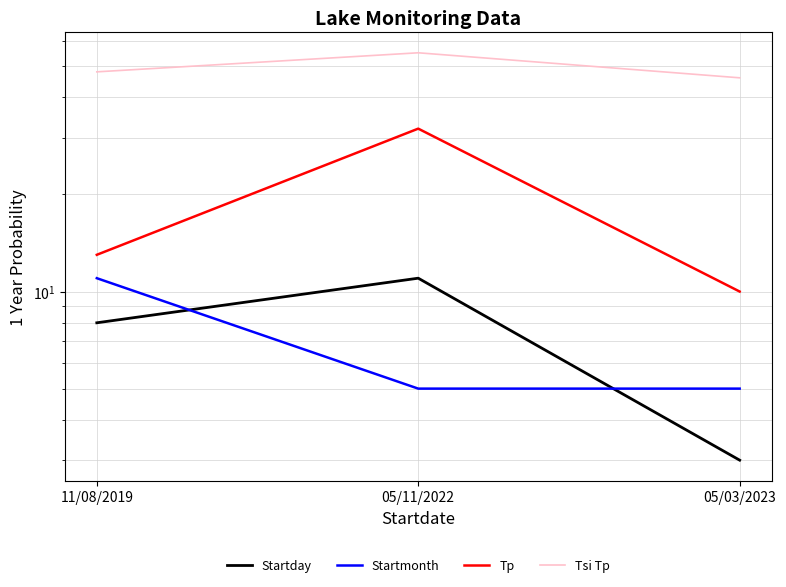

Reading right to left, what are all the values shown in this chart?

Startday: 3	11	8
Startmonth: 5	5	11
Tp: 10	32	13
Tsi Tp: 46	55	48